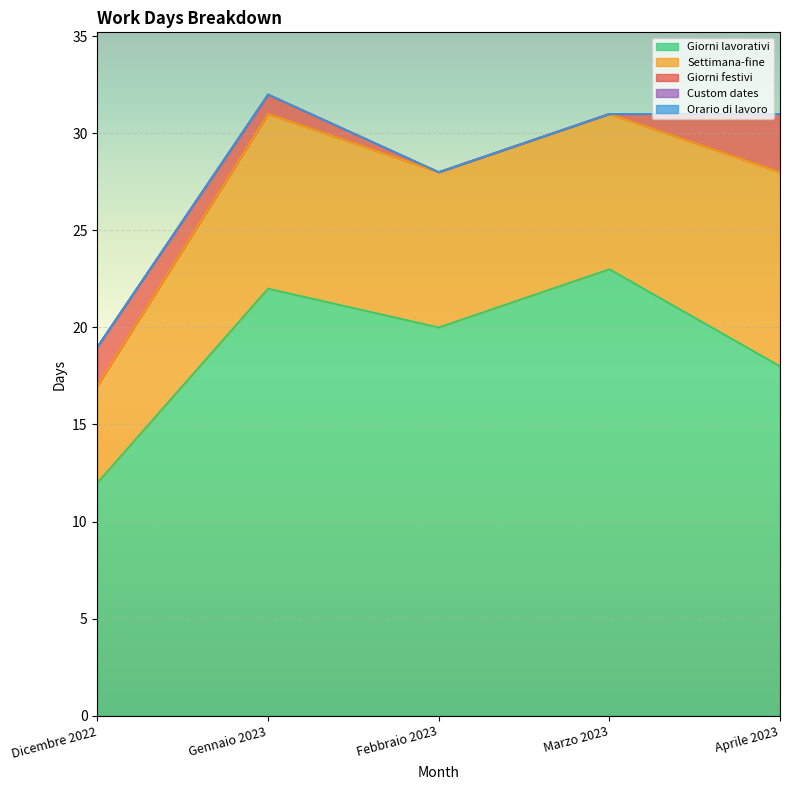

List the labels in order of Giorni festivi value, largest first.

Aprile 2023, Dicembre 2022, Gennaio 2023, Febbraio 2023, Marzo 2023